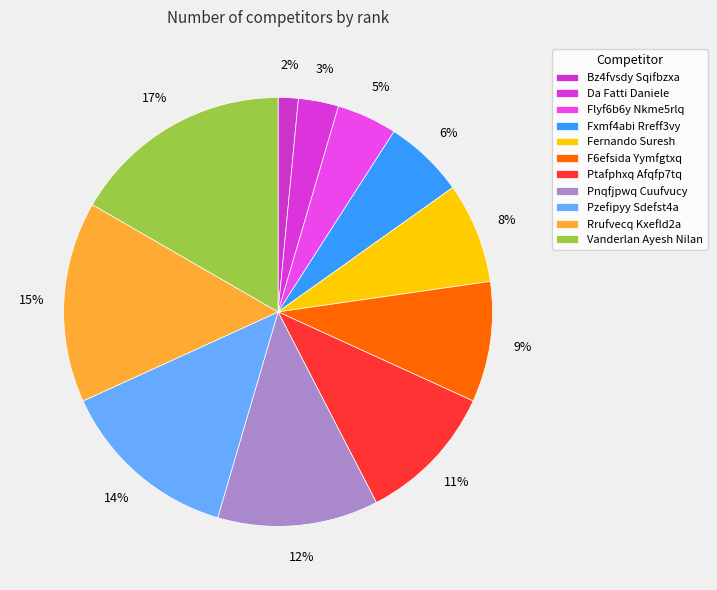

How many slices are in this pie chart?

11